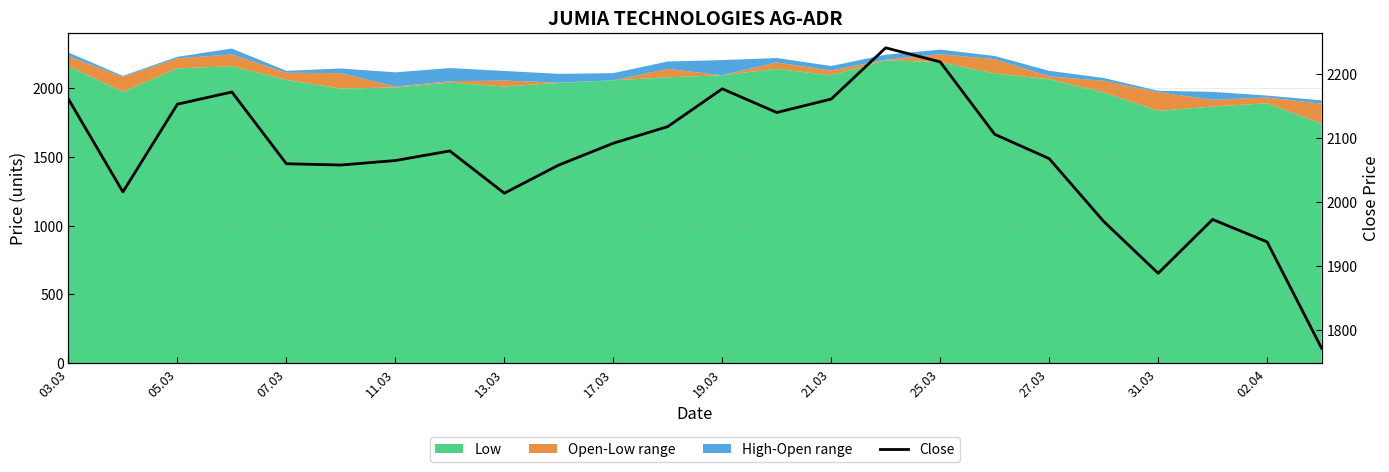

What is the smallest value displayed?

1772